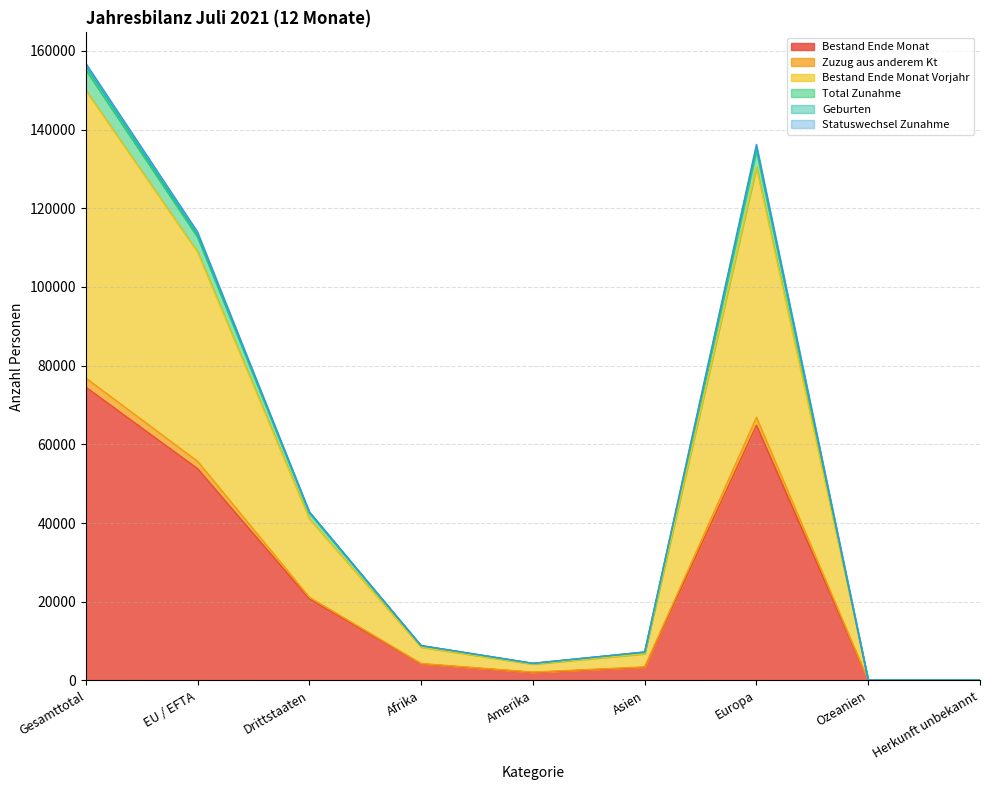

True or false: Bestand Ende Monat and Total Zunahme intersect in this chart.

False